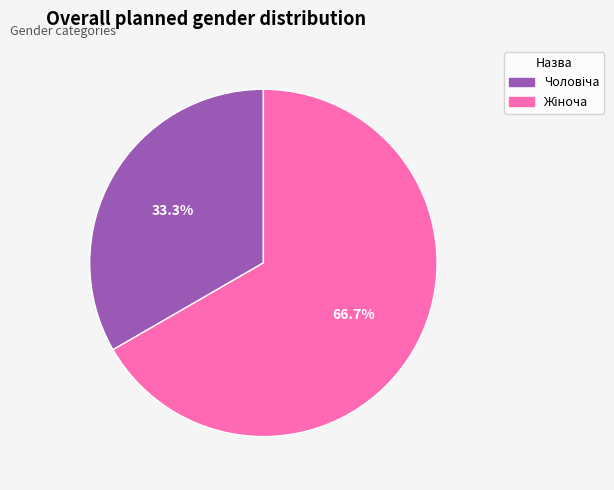

Is there any slice that represents more than half of the pie?

Yes